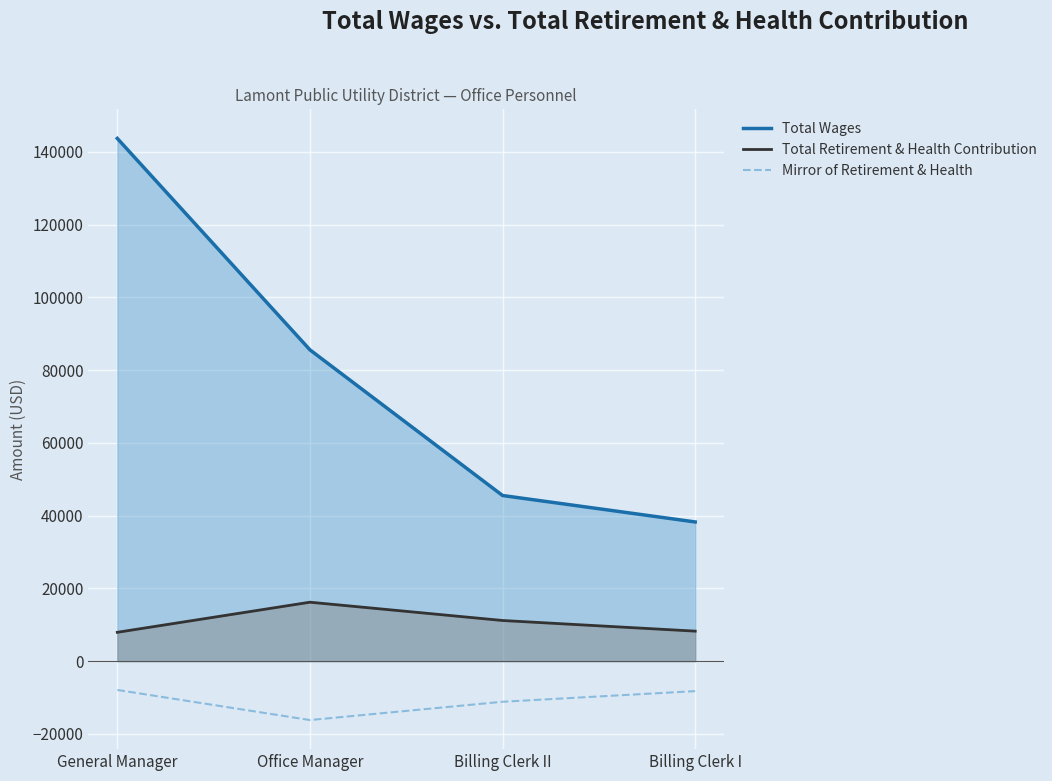

What is the average value of the Total Retirement & Health Contribution series?

10885